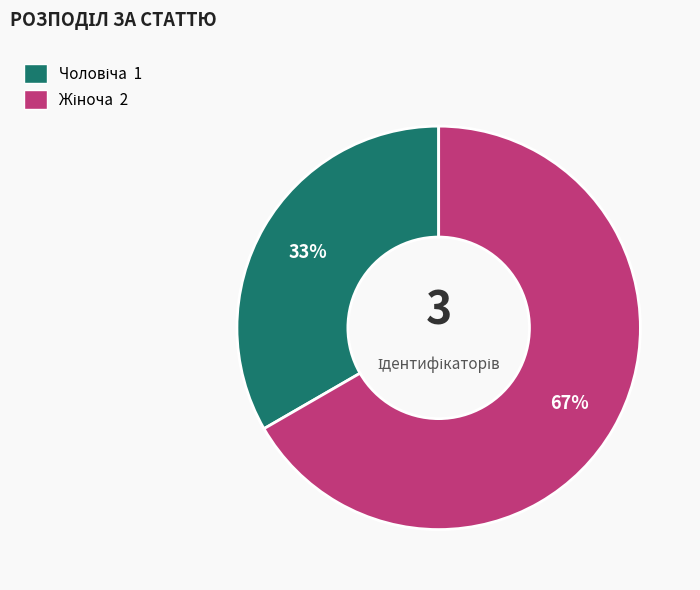

To the nearest percent, what is the average slice percentage?

50%